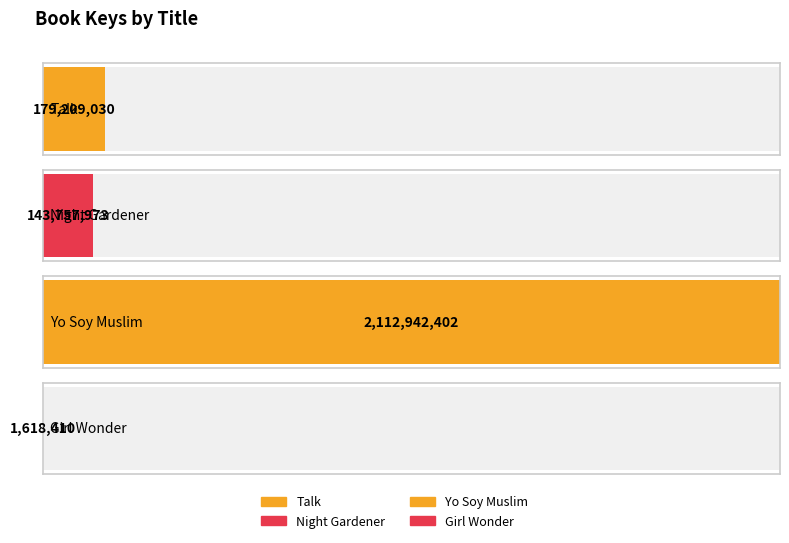

What is the difference between the maximum and second lowest values?

1969184429